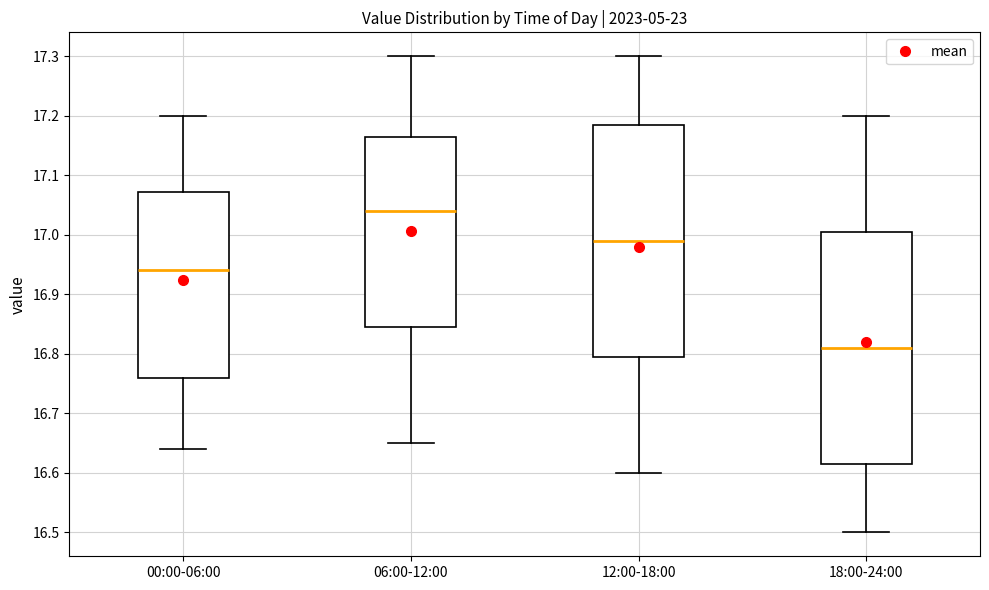

Reading left to right, transcribe this box plot: for each box, give where its median line is, the range the box spans, and where its two whiskers end, as read against the y-axis. The values are not printed on the chart, so give them approximately, as read against the axis.

00:00-06:00: median 16.94, box 16.76 to 17.07, whiskers 16.64 to 17.20
06:00-12:00: median 17.04, box 16.85 to 17.17, whiskers 16.65 to 17.30
12:00-18:00: median 16.99, box 16.80 to 17.19, whiskers 16.60 to 17.30
18:00-24:00: median 16.81, box 16.62 to 17.01, whiskers 16.50 to 17.20